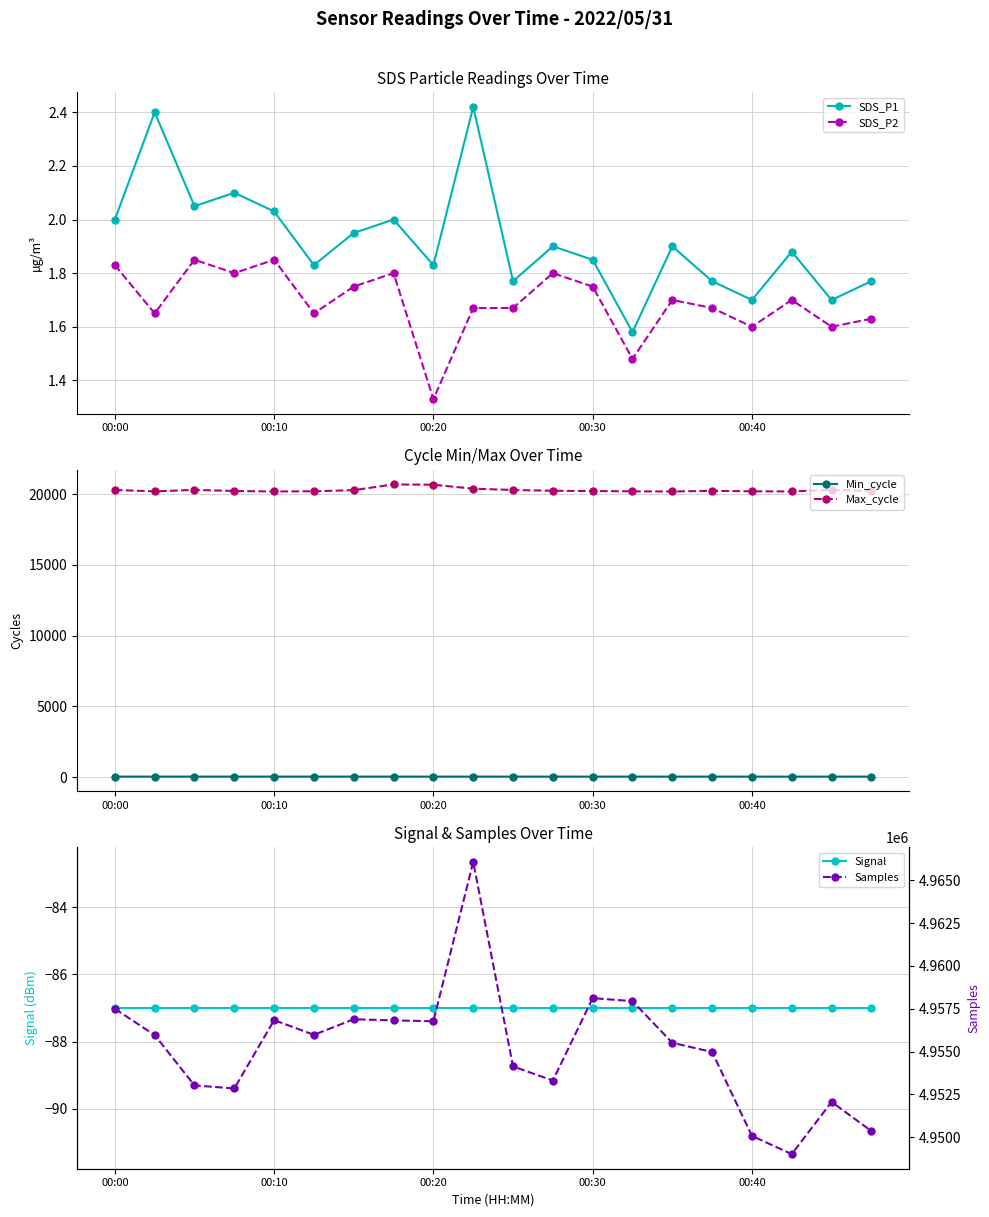

True or false: SDS_P1 and SDS_P2 intersect in this chart.

False